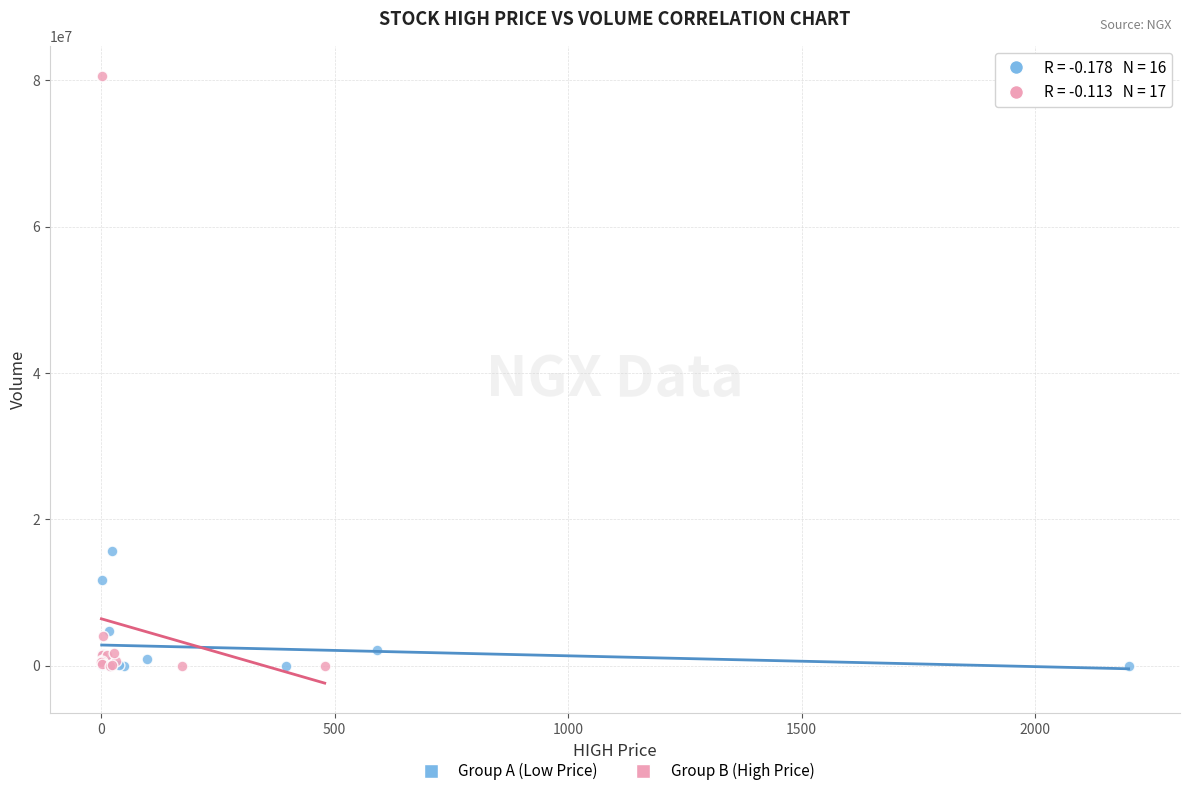

Which series has the largest Y range (max minus min)?

Group B (High Price)